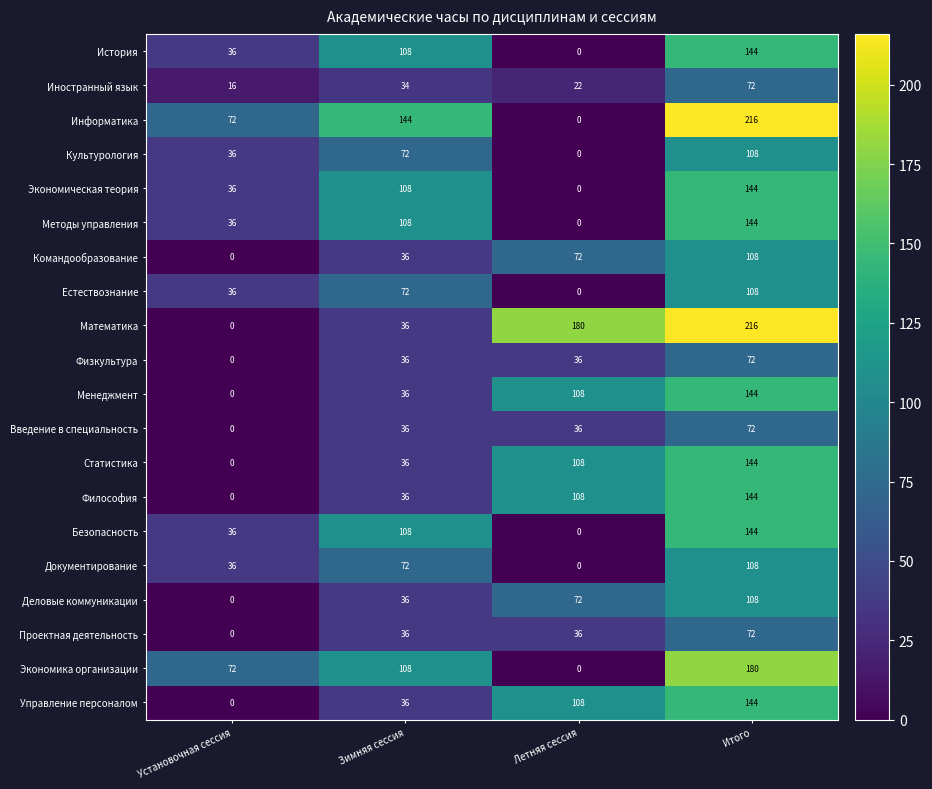

Count the История values in the range 36 to 144.

3